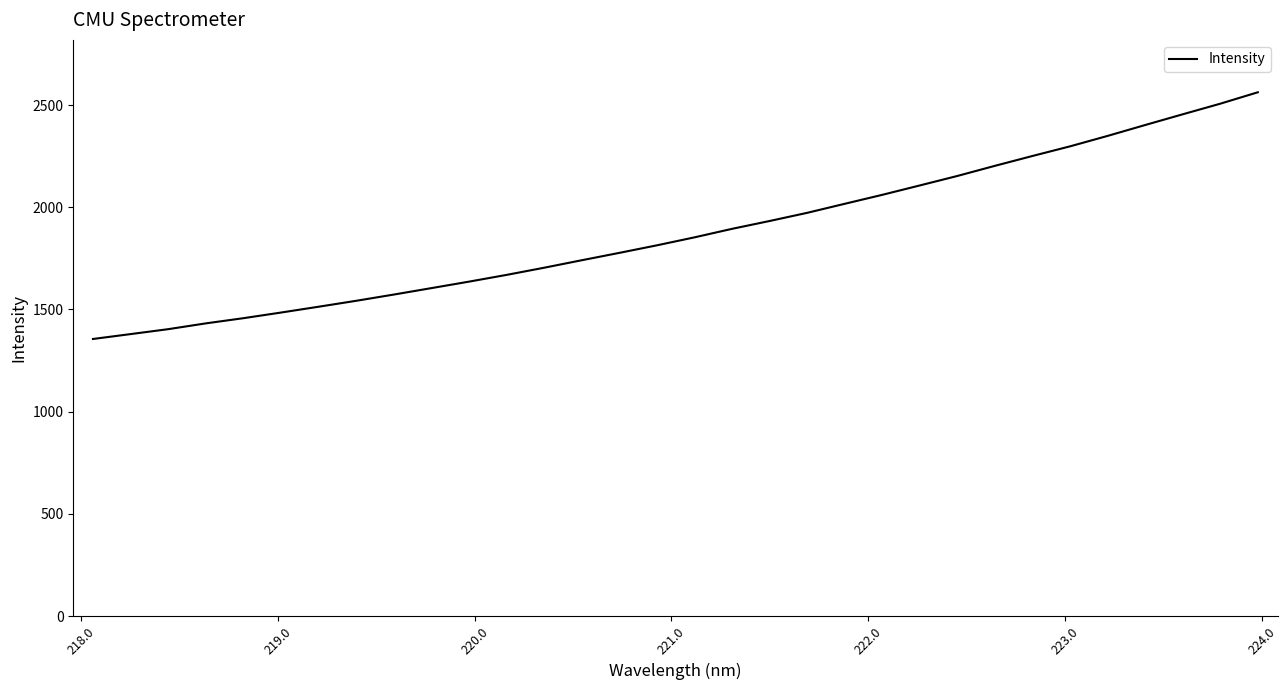

What is the minimum value shown in the chart?

1355.6